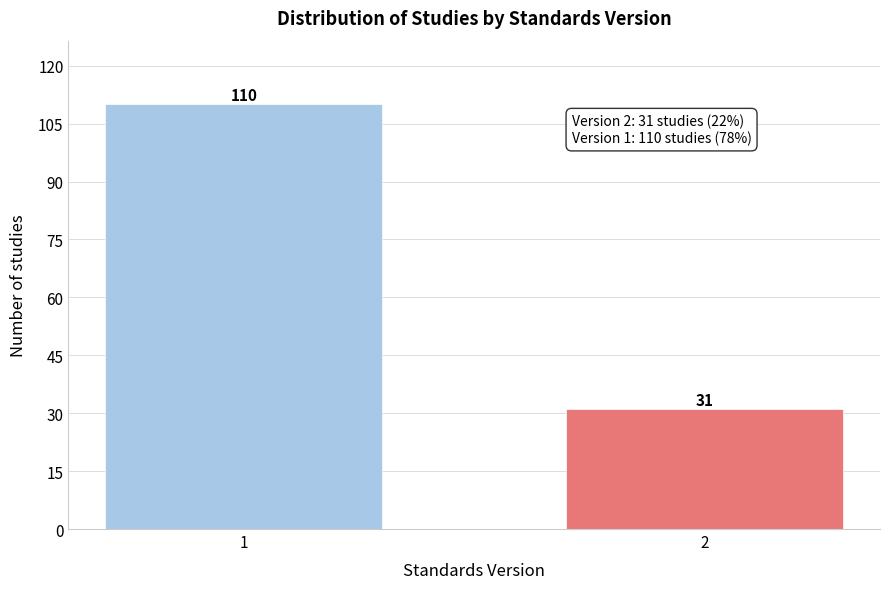

Reading left to right, transcribe all the data shown in this chart.

1=110	2=31